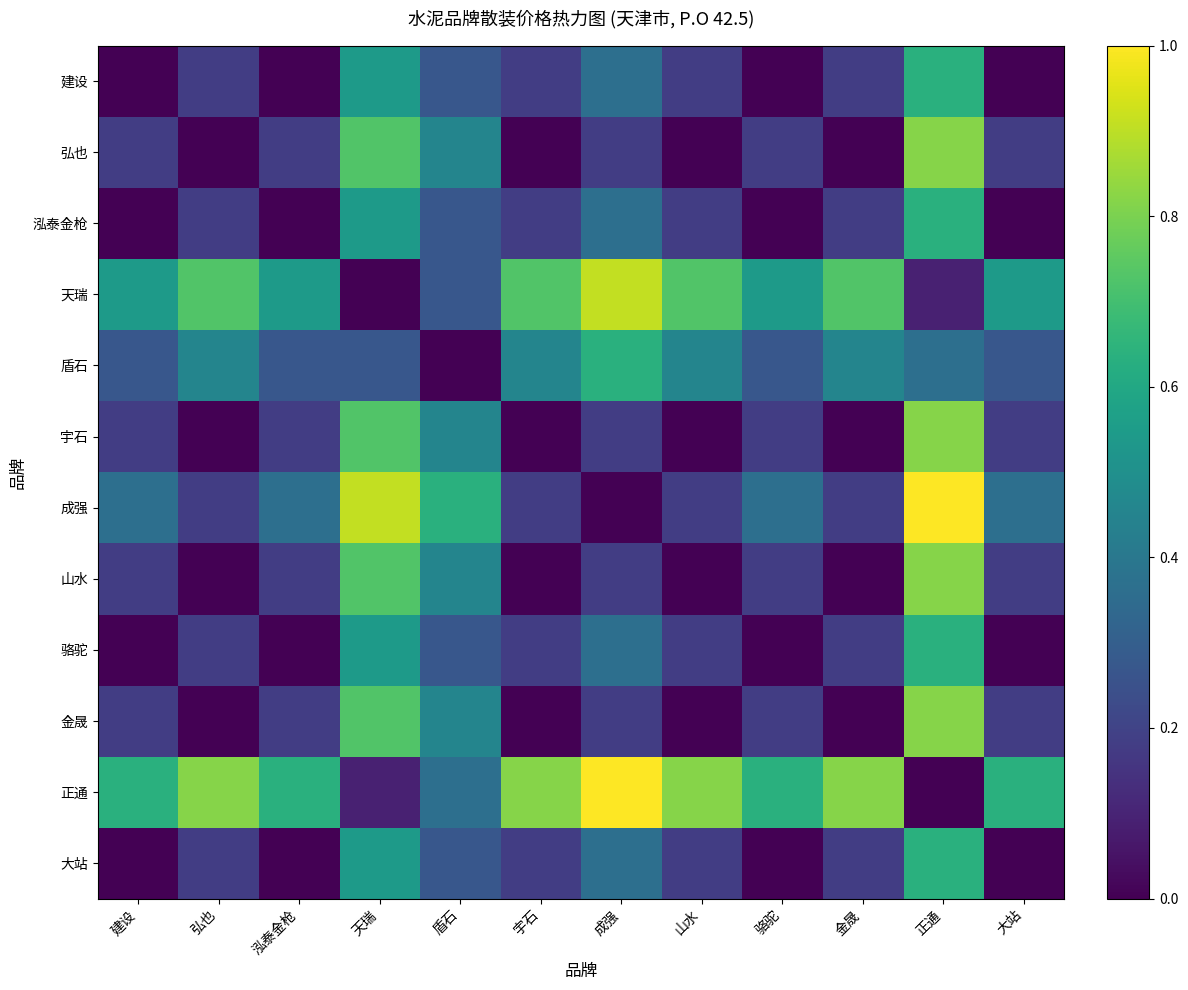

At how many categories does at least one series exceed 0?

12